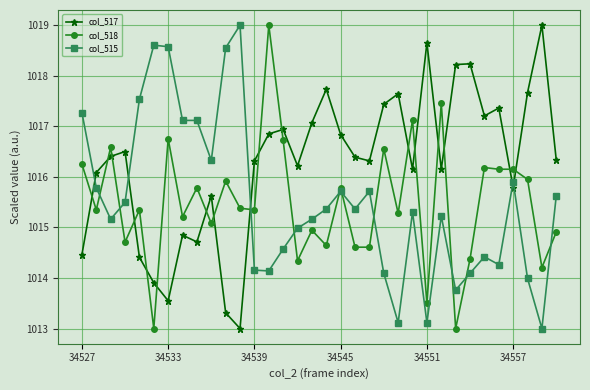

What is the value of the col_517 point at the 2nd from the left?

1016.1